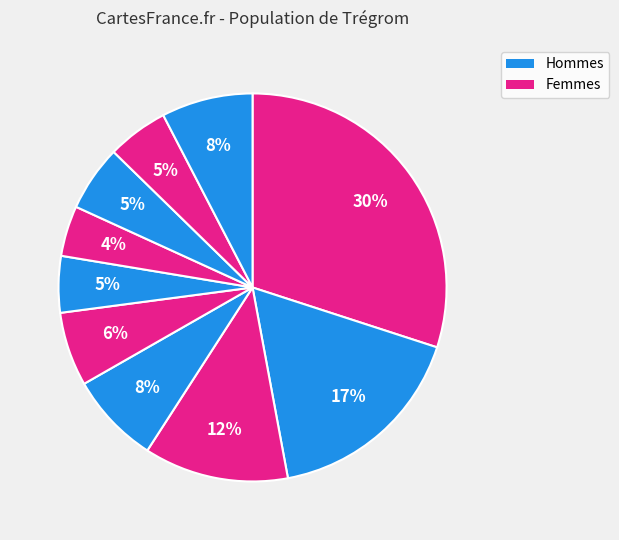

How many slices are in this pie chart?

10